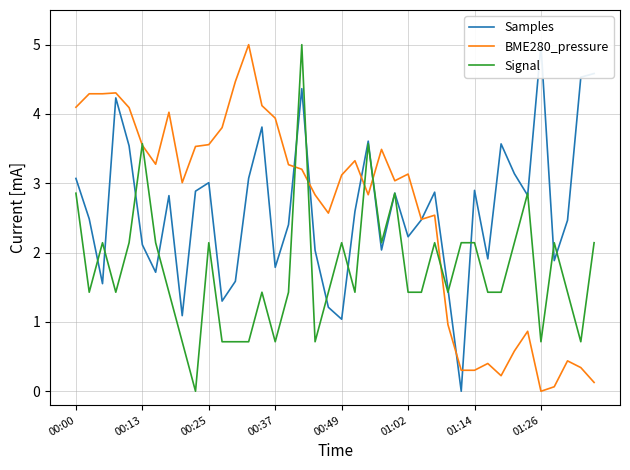

In BME280_pressure, how many points are higher than both neighbors (excluding endpoints)?

10